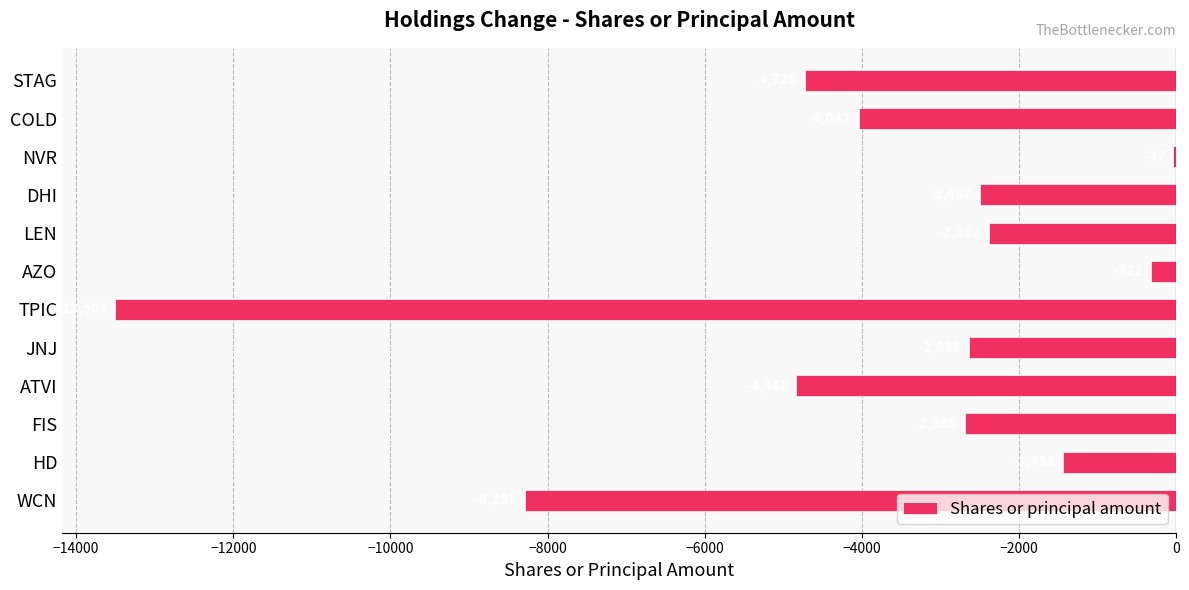

What is the sum of all values?

-47405